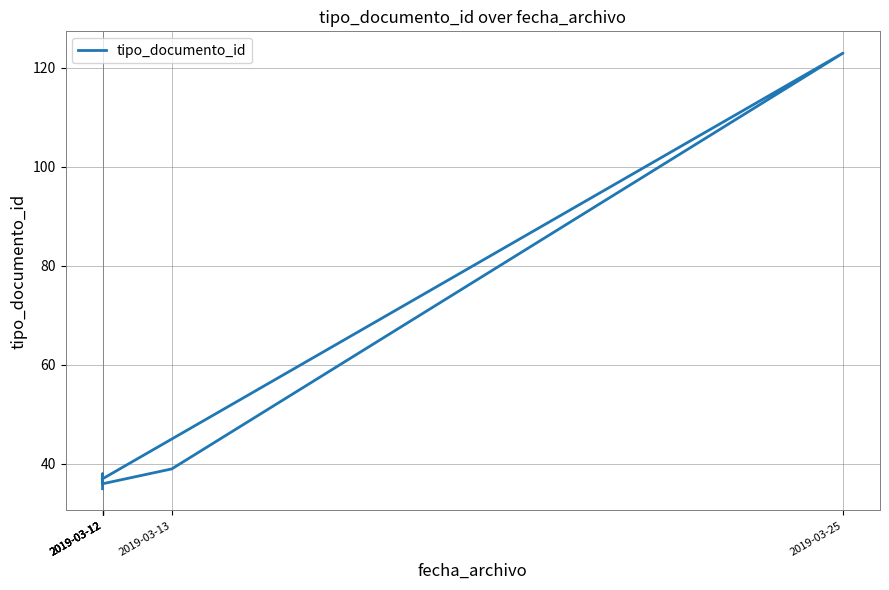

How many interior local valleys (lower than both neighbors) does the data have?

1